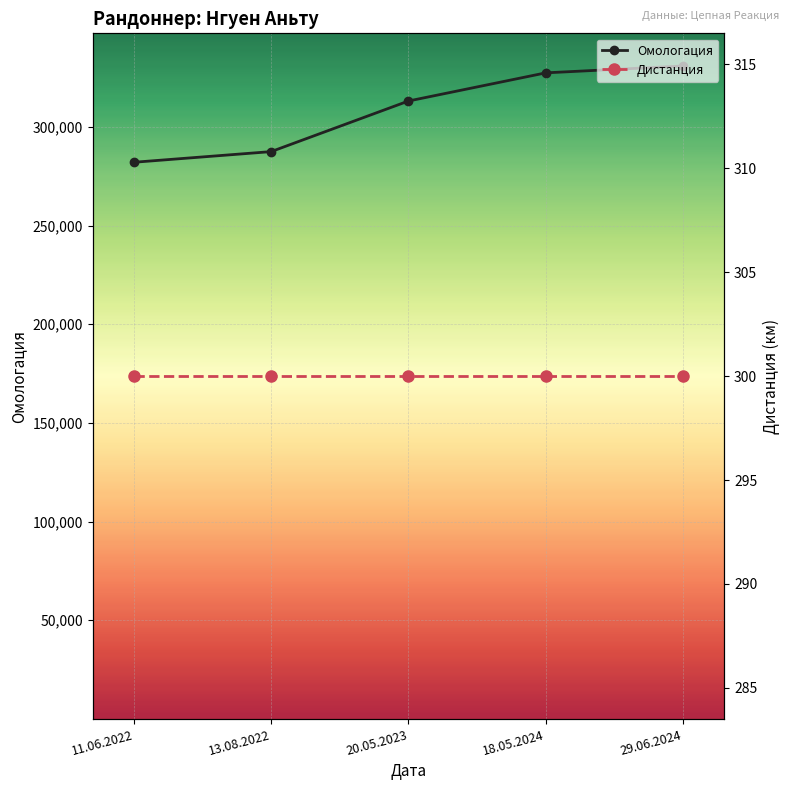

What is the label of the 3rd point from the right?

20.05.2023